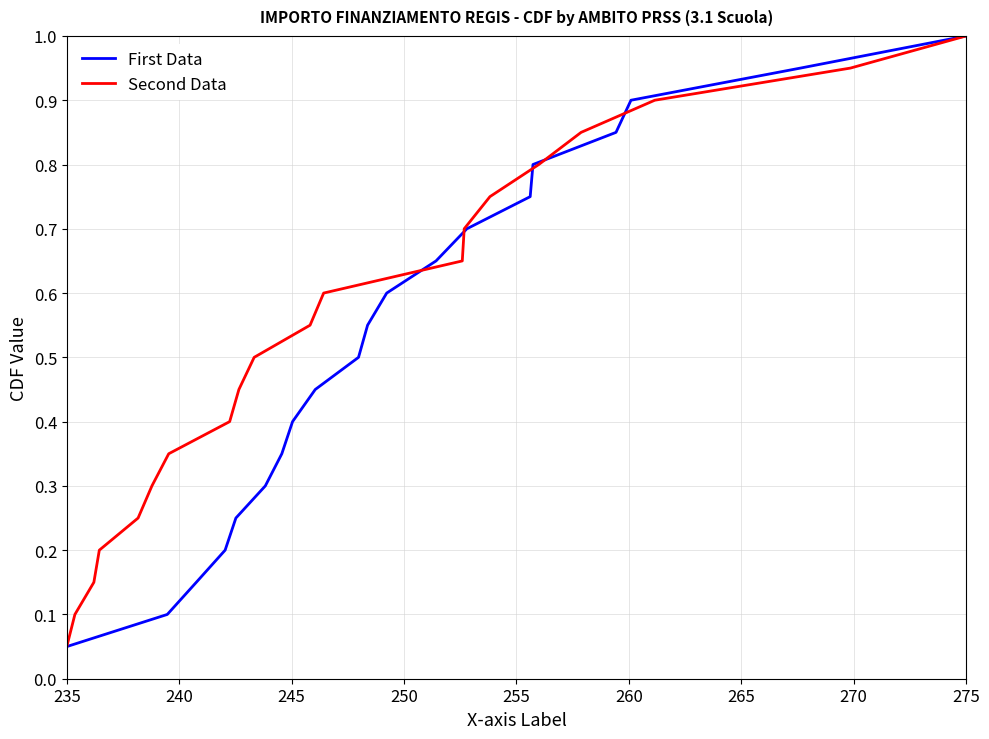

Count the number of categories in the chart.

20